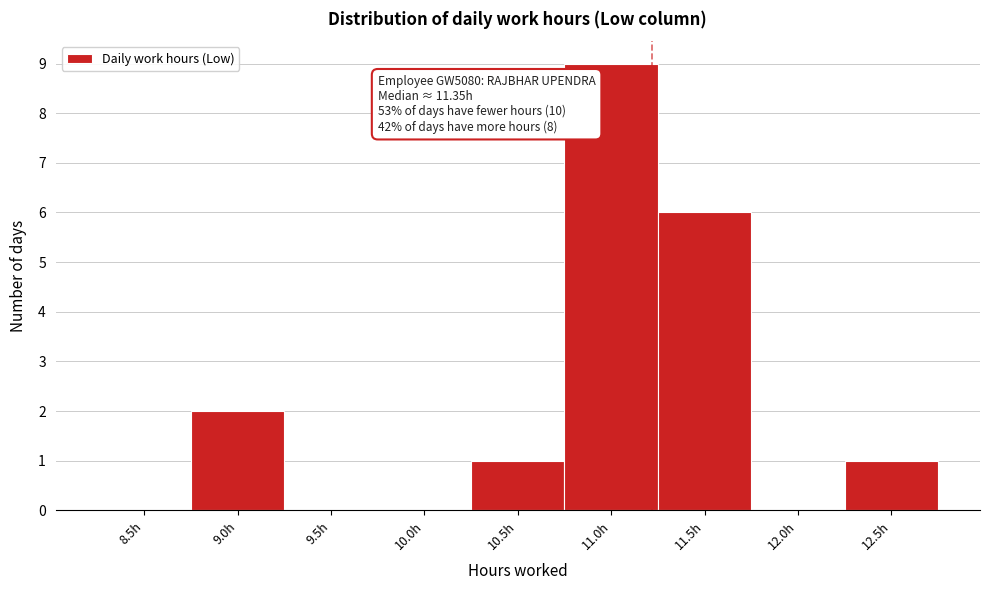

Reading left to right, transcribe all the data shown in this chart.

8.5h=0	9.0h=2	9.5h=0	10.0h=0	10.5h=1	11.0h=9	11.5h=6	12.0h=0	12.5h=1